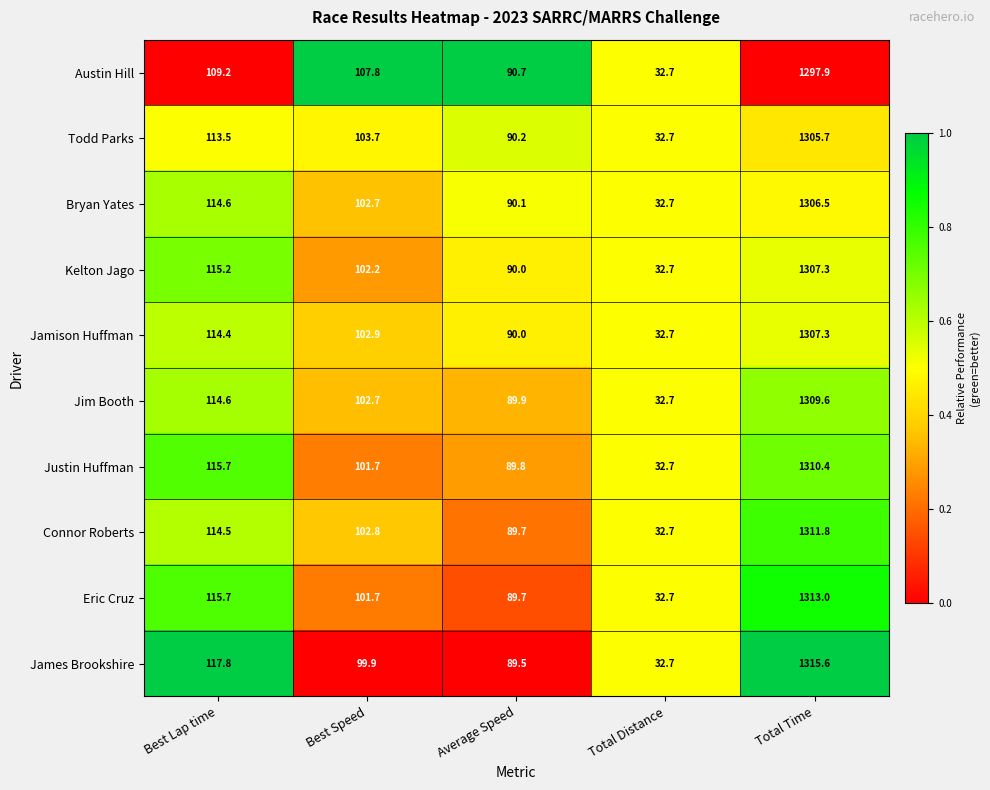

At which category is the sum across all series the highest?

Total Time